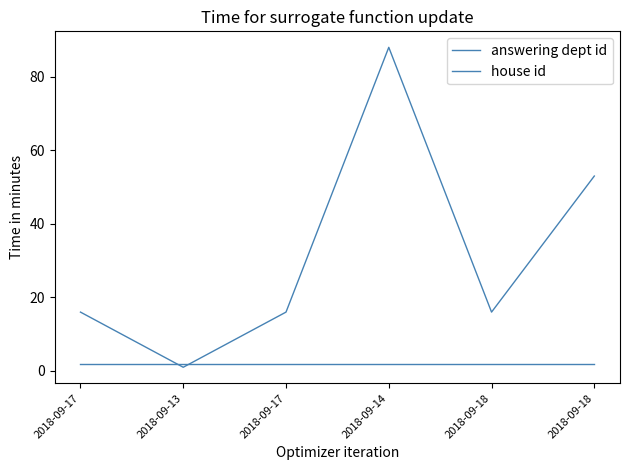

At which category is the sum across all series the highest?

2018-09-14